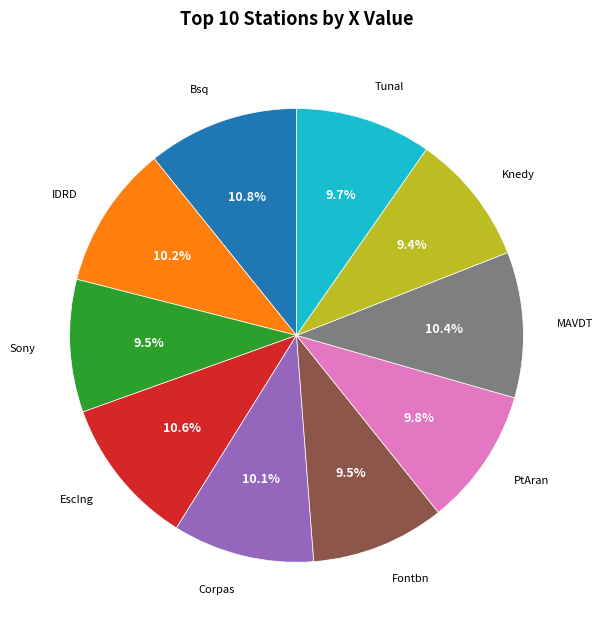

Between Knedy and Corpas, which is larger?

Corpas